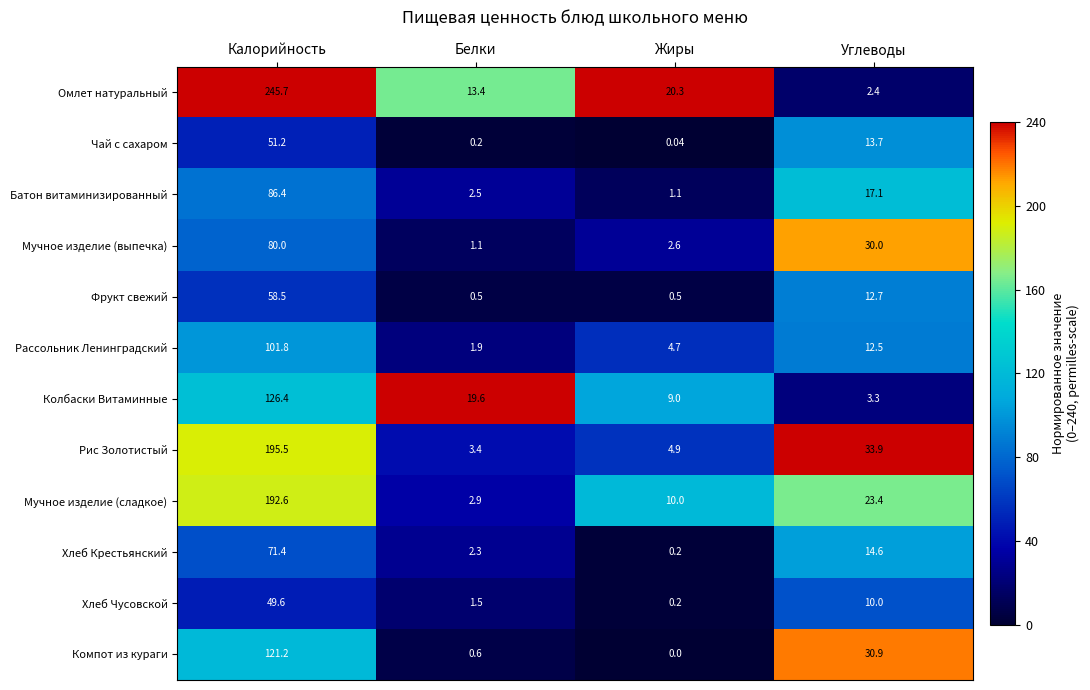

At how many categories does at least one series exceed 4?

4